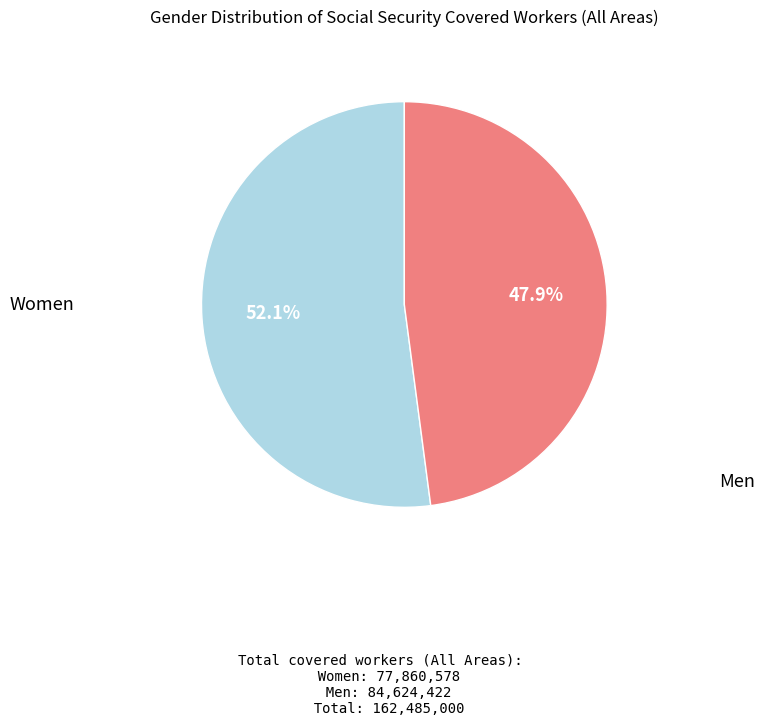

To the nearest percent, what is the average slice percentage?

50%